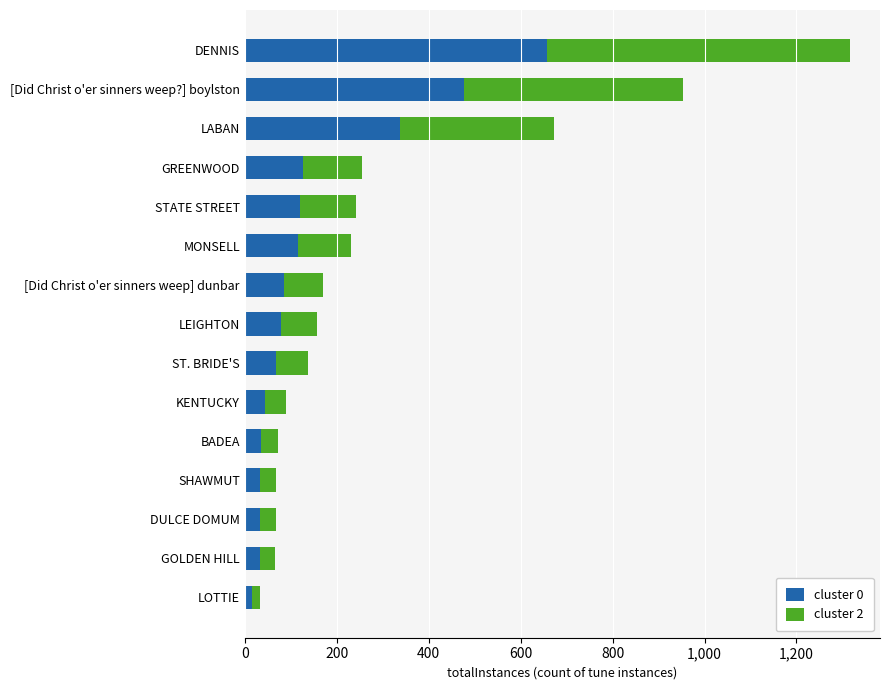

What is the total value across all series at MONSELL?

230.0